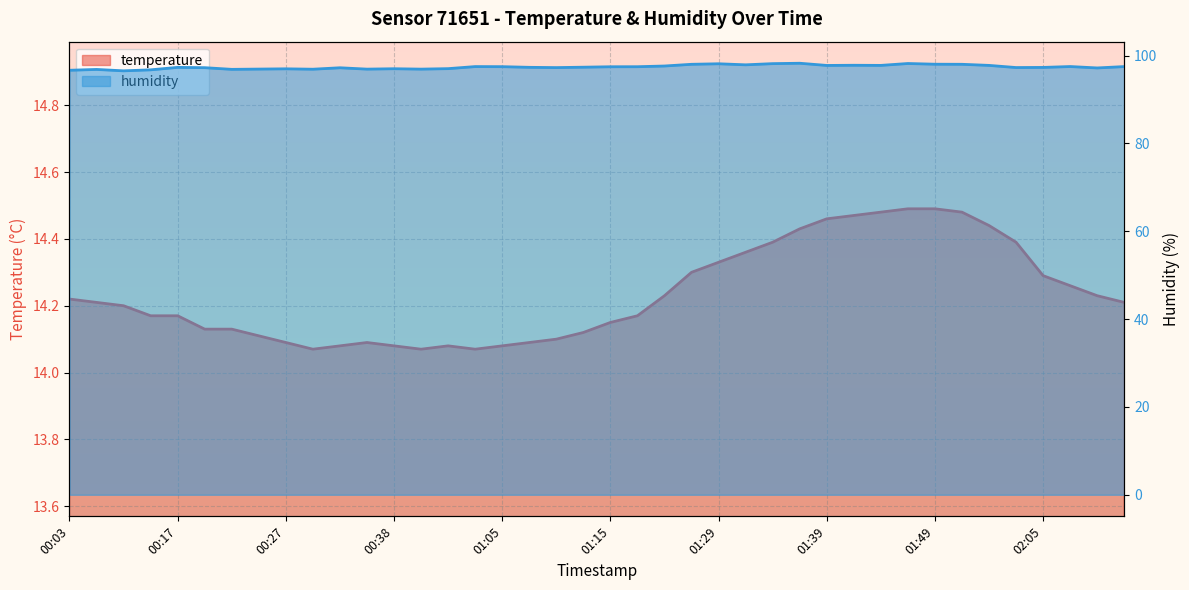

Does the chart display data point markers on the line(s)?

No